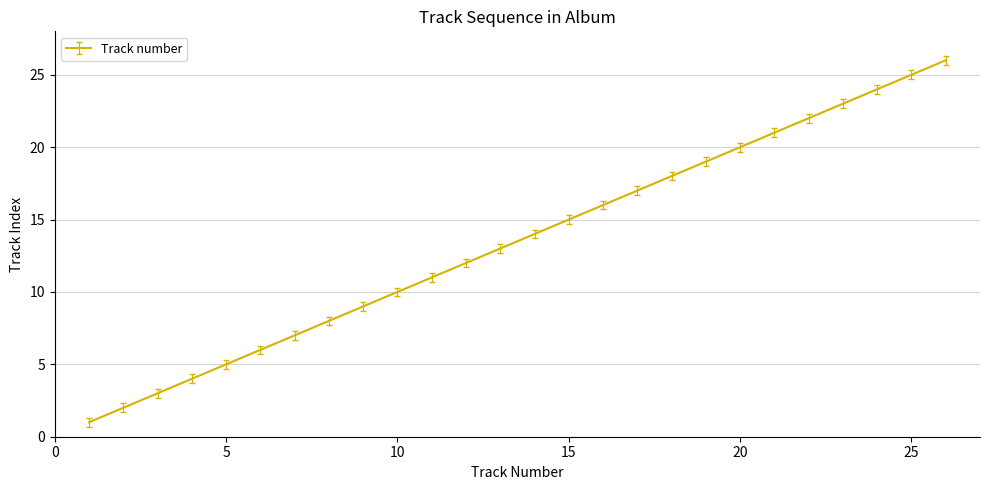

What is the maximum value shown in the chart?

26